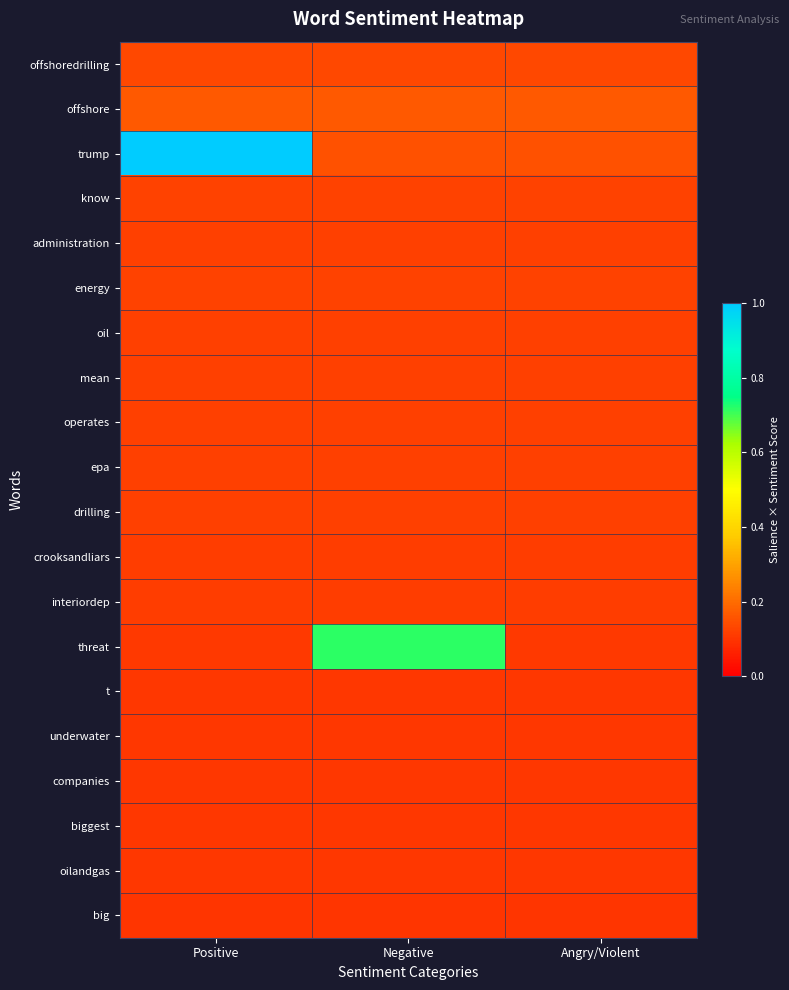

At which category is the sum across all series the highest?

Positive